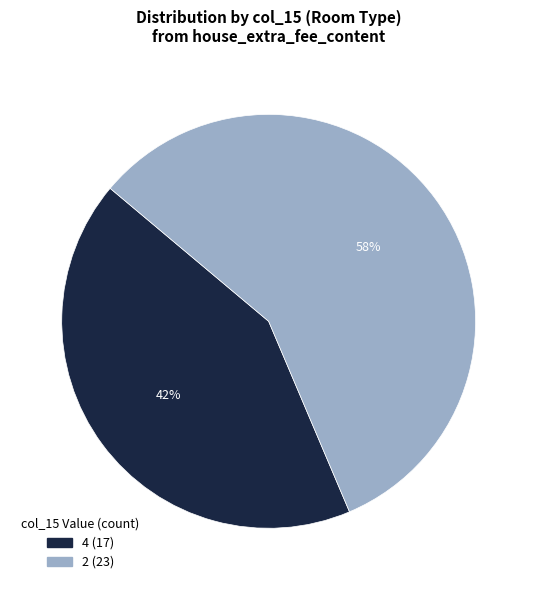

Is there a majority slice in this chart?

Yes